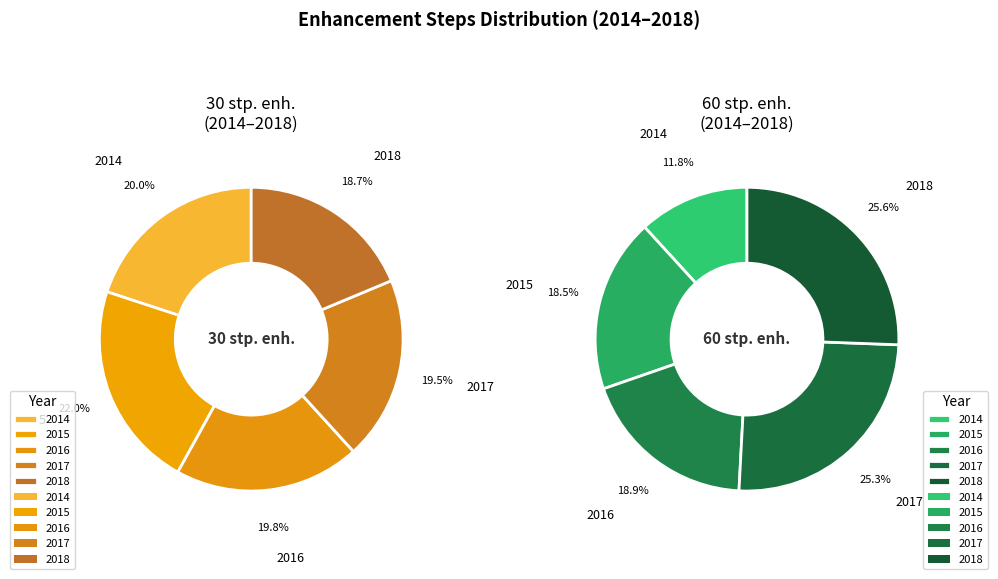

Which slice is the largest?

2015